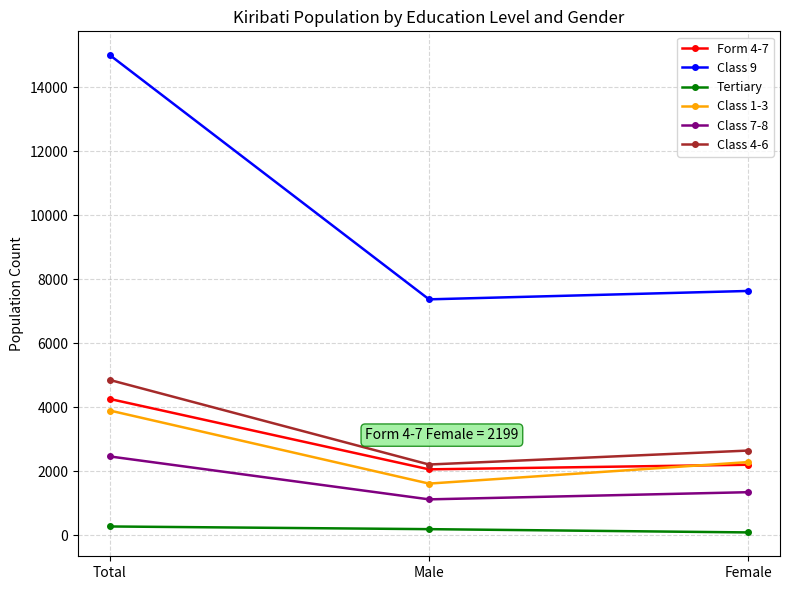

How many lines are shown in the chart?

6